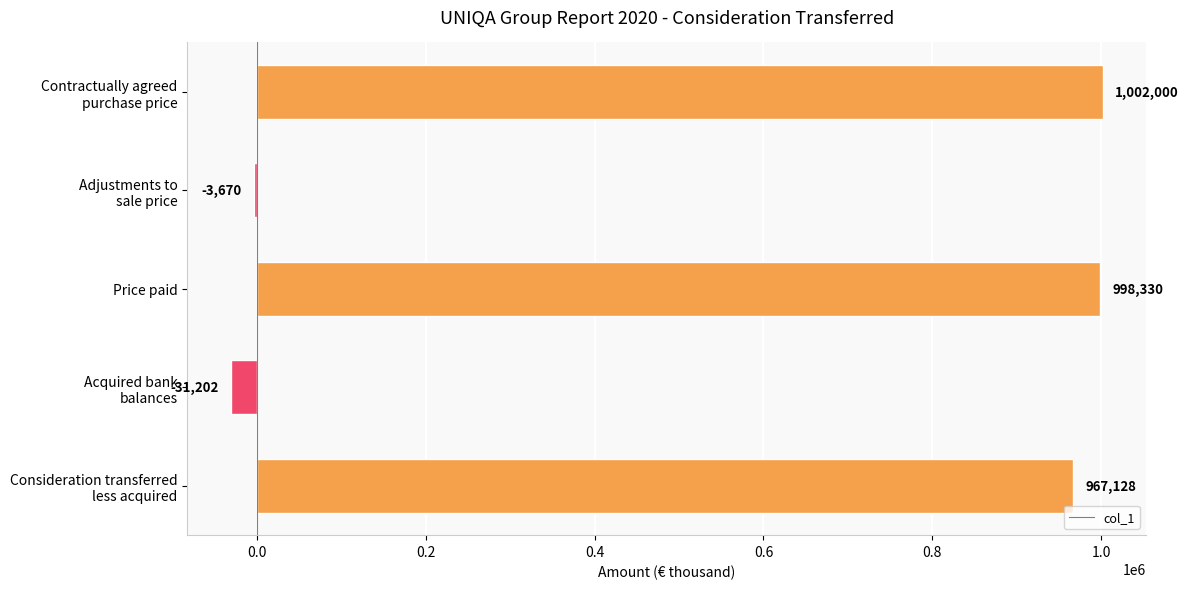

What is the label of the 3rd bar from the top?

Price paid